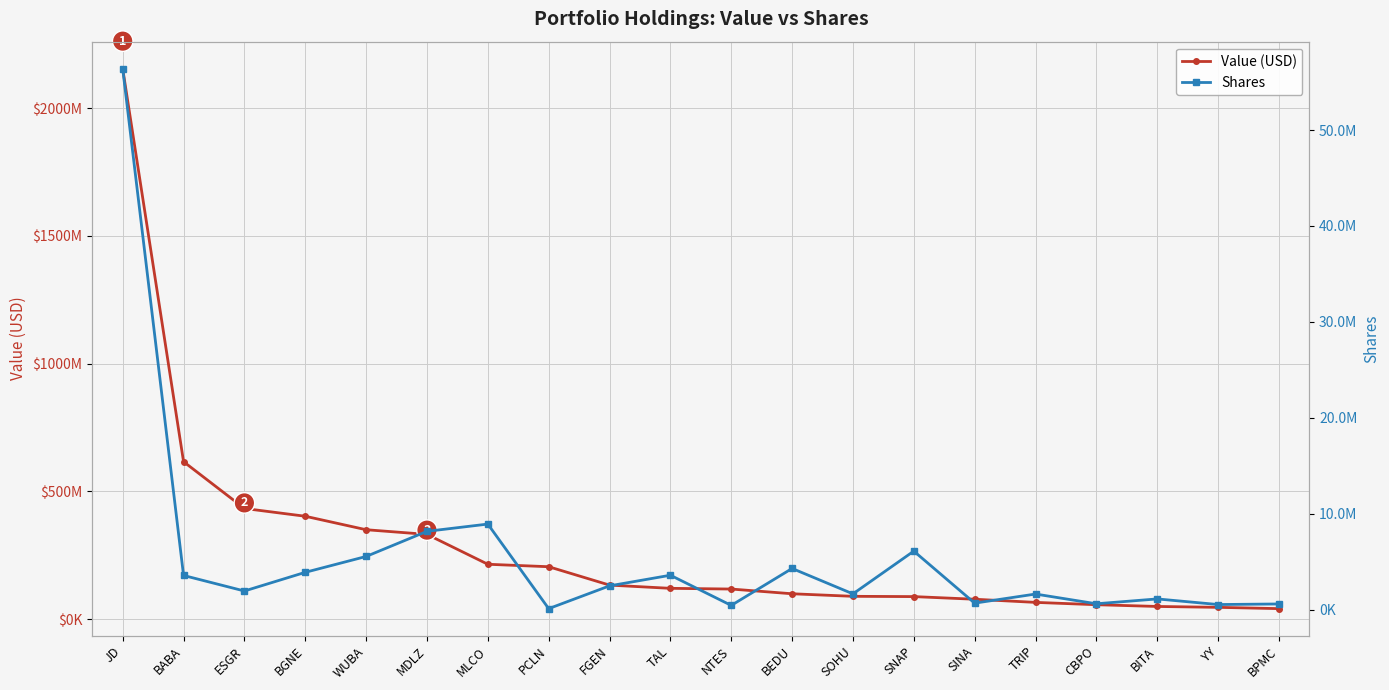

What is the minimum value shown in the chart?

112342